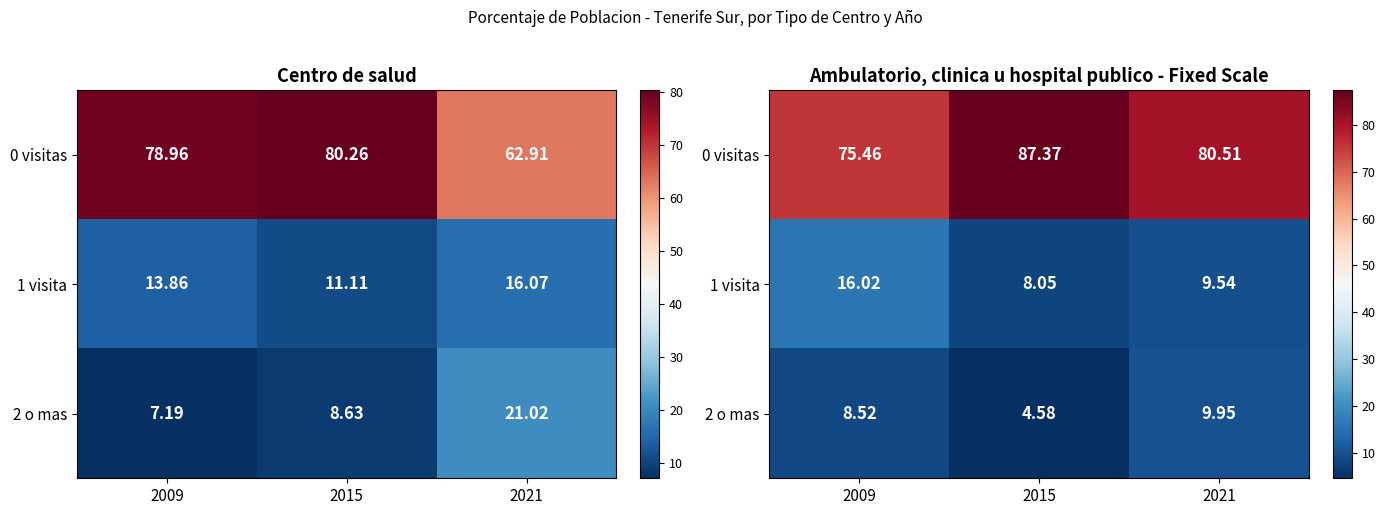

How many series are shown in this chart?

3